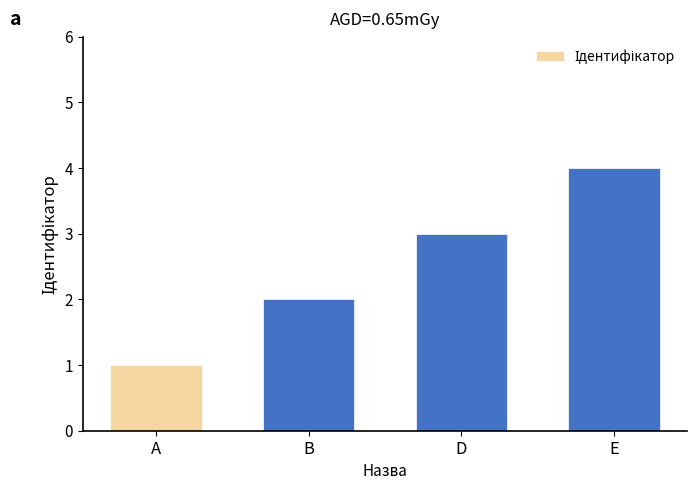

What is the minimum value shown in the chart?

1